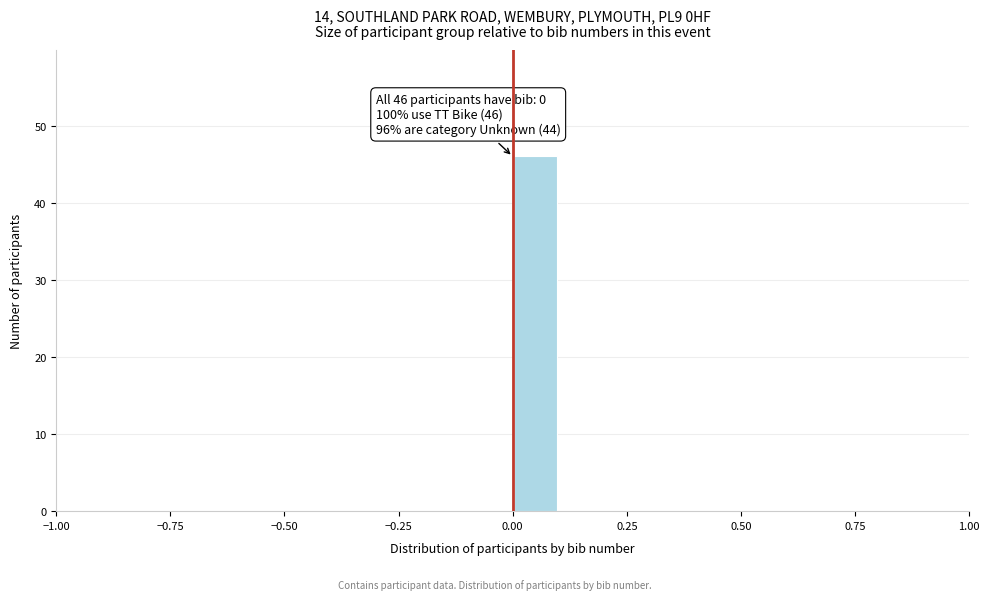

Read against the x-axis, roughly where is the centre of the tallest bar?

0.05